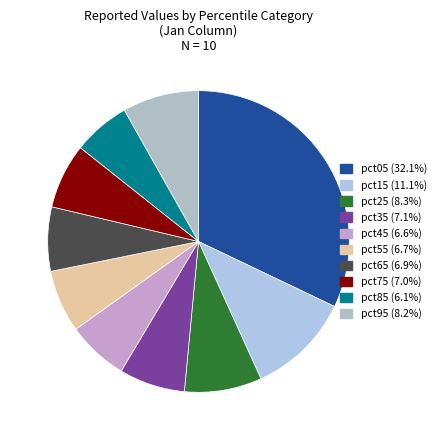

The pct55 slice represents 1% of the pie. True or false?

False